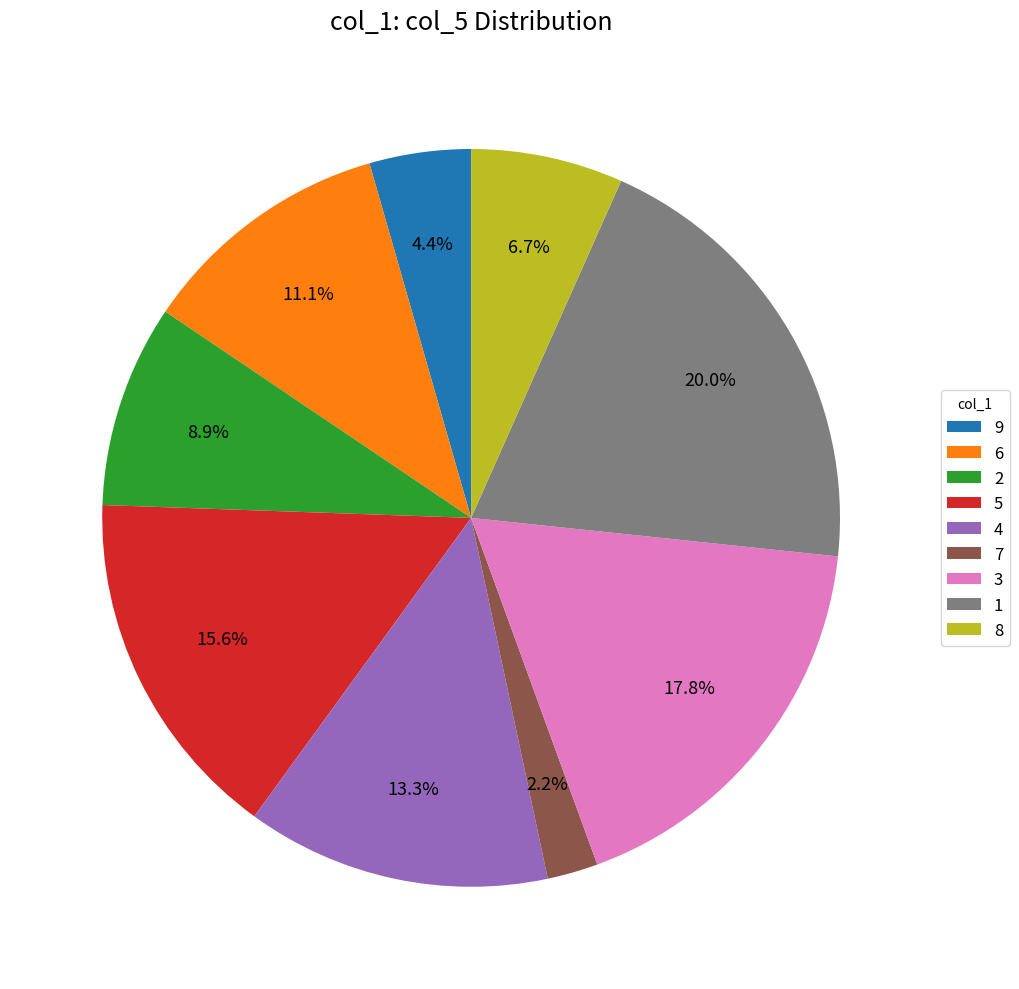

Is it true that 4 is 1% of the pie?

False